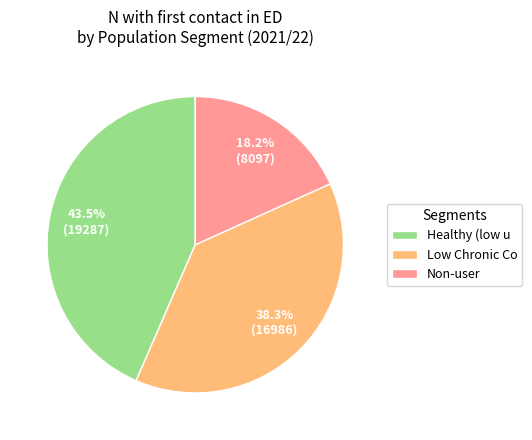

Approximately how many times larger is the value at Low Chronic Co compared to Healthy (low u?

0.9